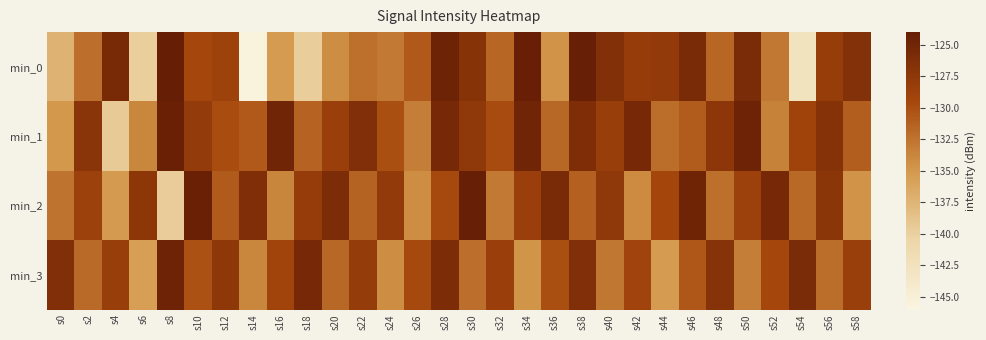

What is the total value across all series at s4?

-528.5